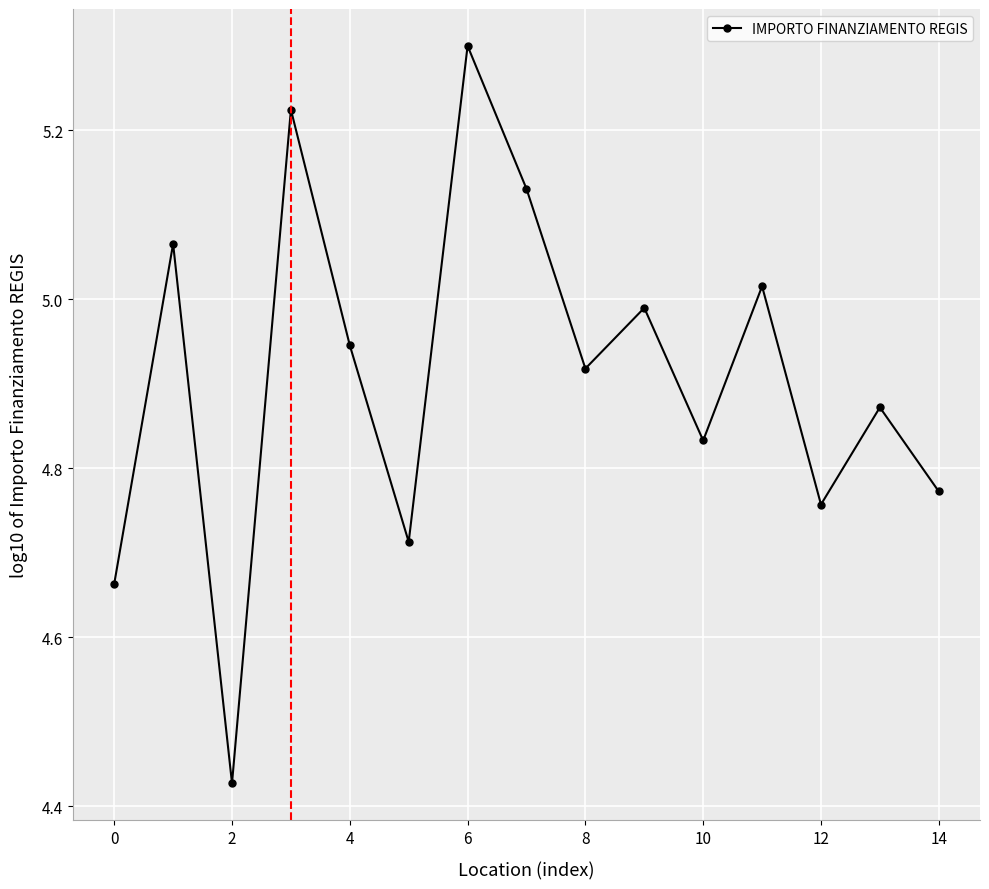

How many interior local peaks (higher than both neighbors) does the data have?

6